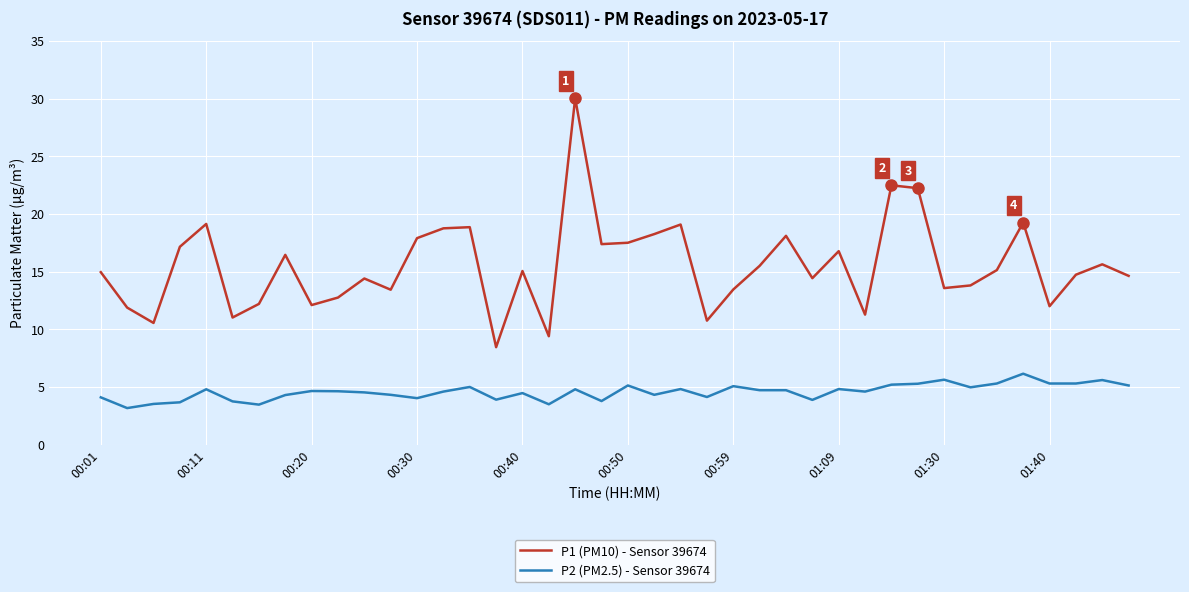

Which series has the largest total across all categories?

P1 (PM10) - Sensor 39674